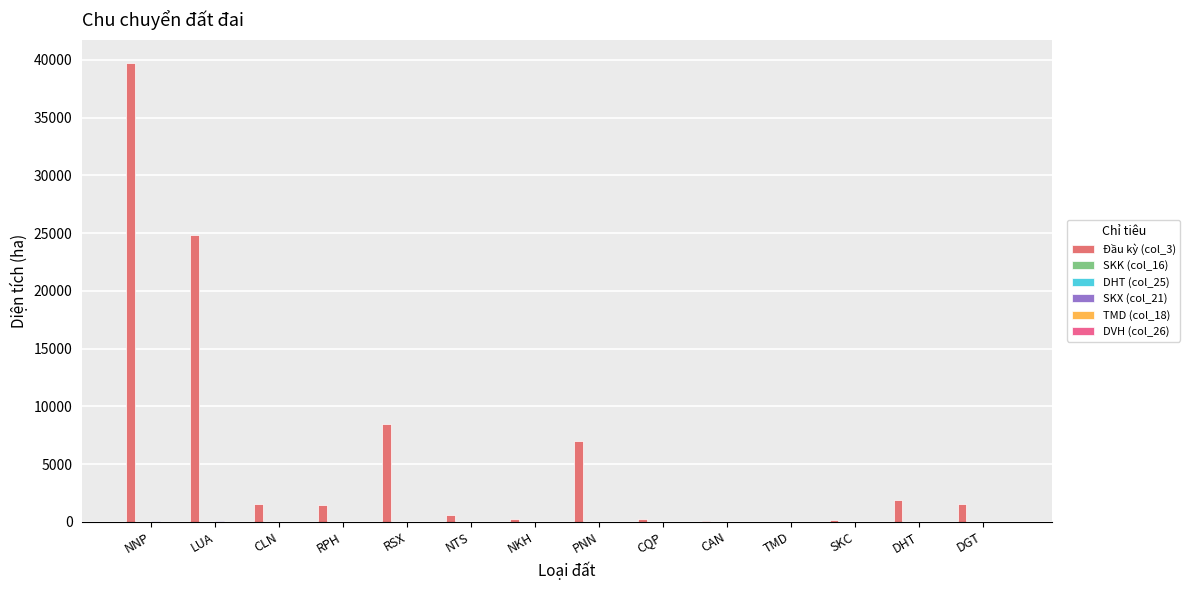

List the labels in order of TMD (col_18) value, largest first.

NNP, LUA, TMD, PNN, RSX, CLN, SKC, DHT, RPH, NTS, NKH, CQP, CAN, DGT